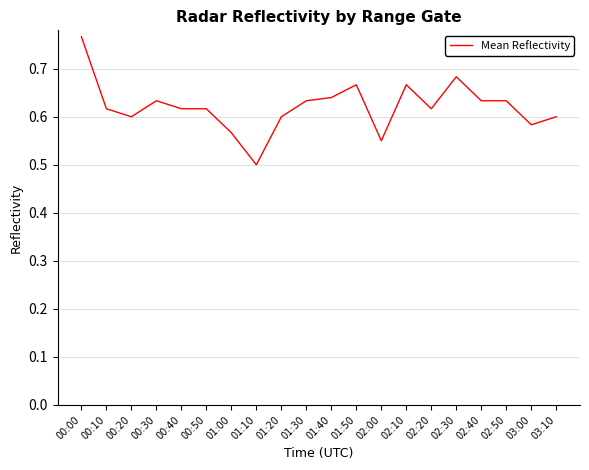

What position from the left is 03:10?

20